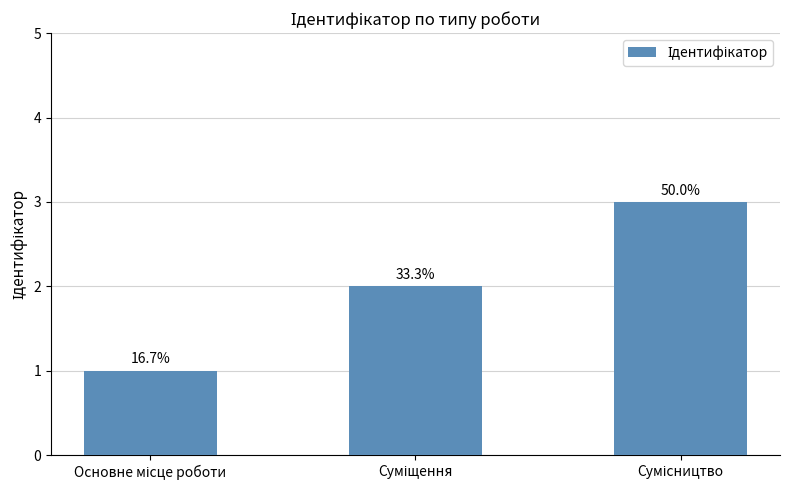

Is it true that the value at Основне місце роботи is 1?

True